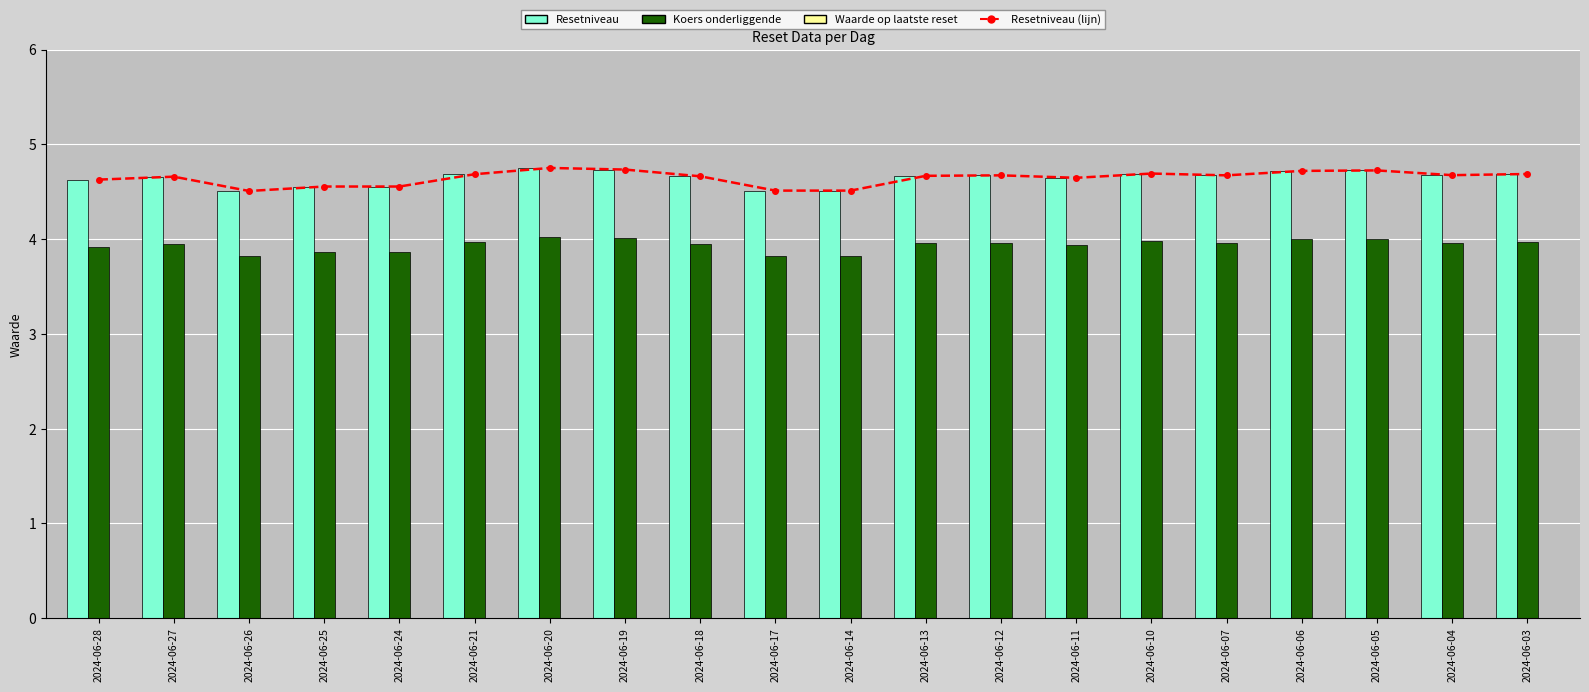

What is the average value of the Resetniveau (lijn) series?

4.6